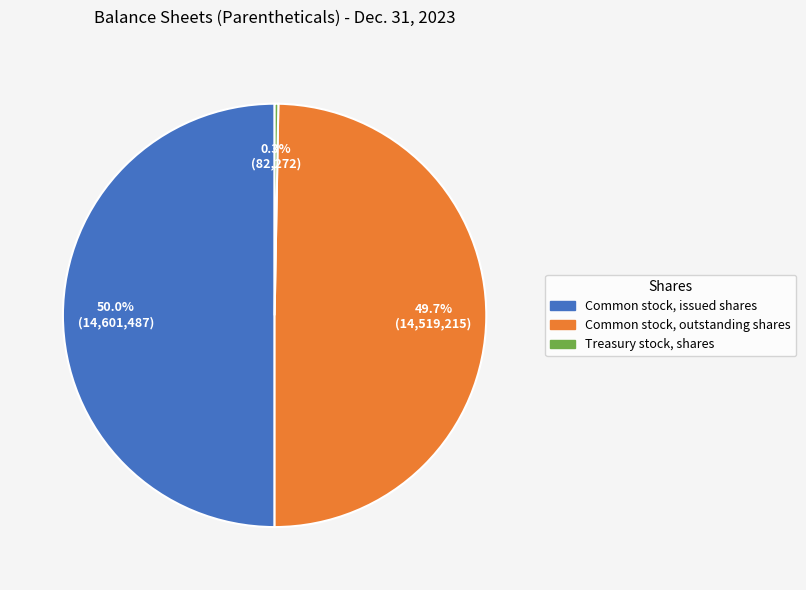

What is the total percentage of Common stock, issued shares and Treasury stock, shares?

50.3%